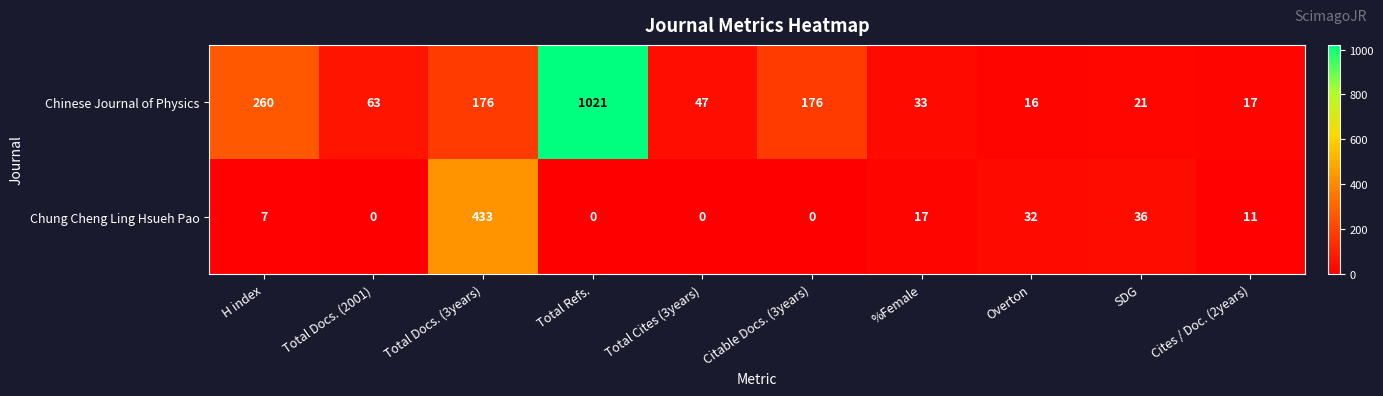

Count the number of categories in the chart.

10